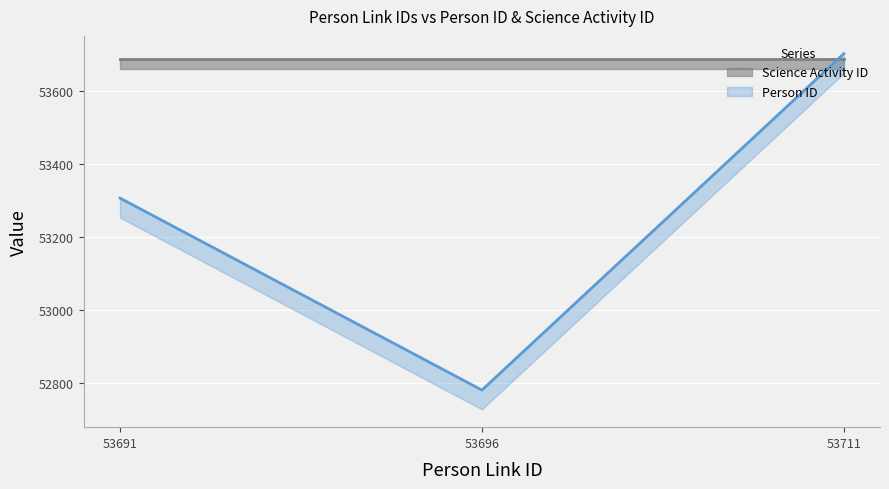

True or false: the data shows 92234 at 53696.

False